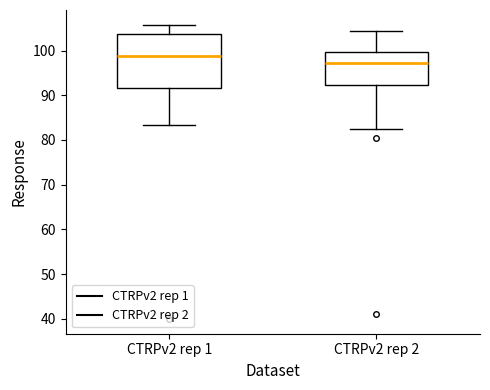

Where is the lower edge of the box for CTRPv2 rep 2 on the y-axis? The values are not printed on the chart, so give them approximately, as read against the axis.

92